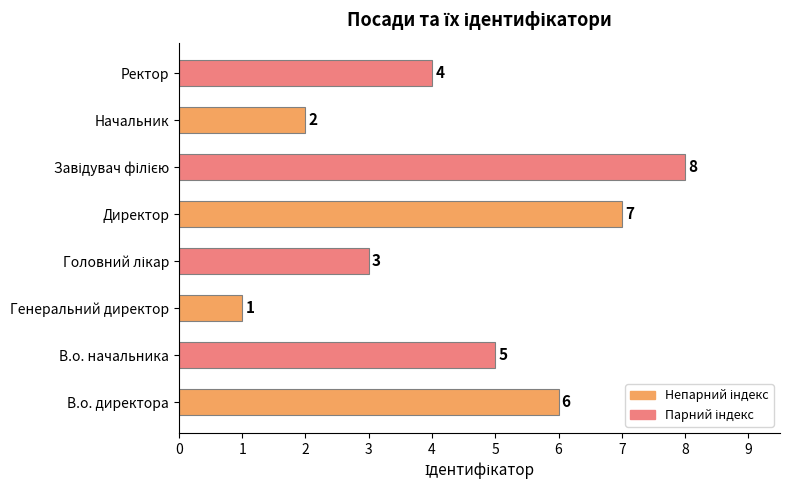

Between Начальник and Ректор, which is larger?

Ректор